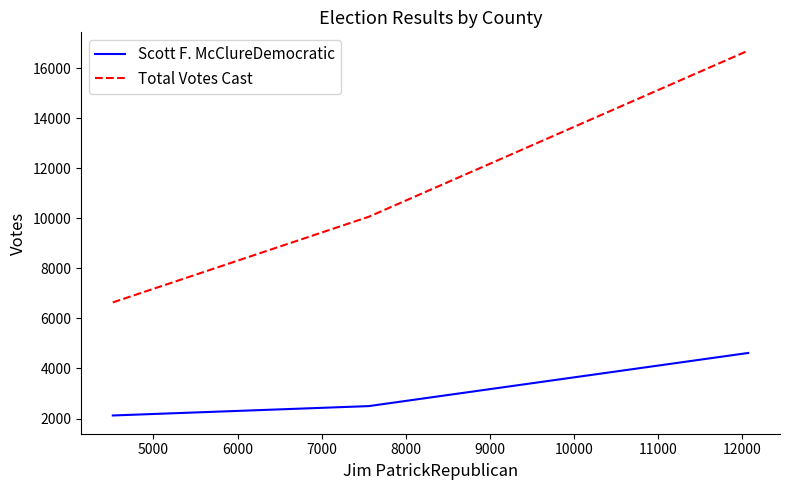

What is the difference between the maximum and minimum values in the Total Votes Cast series?

10058